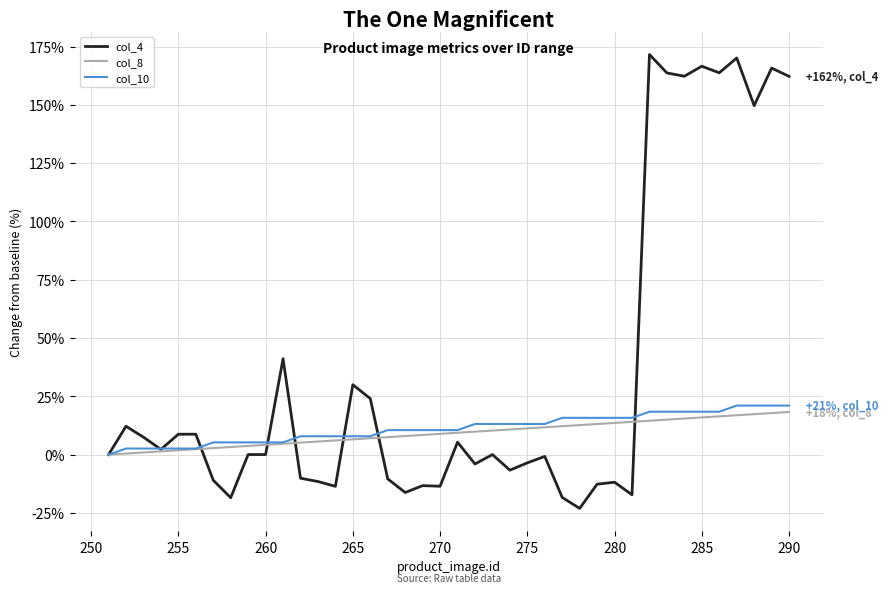

Which series has the widest spread of values?

col_4